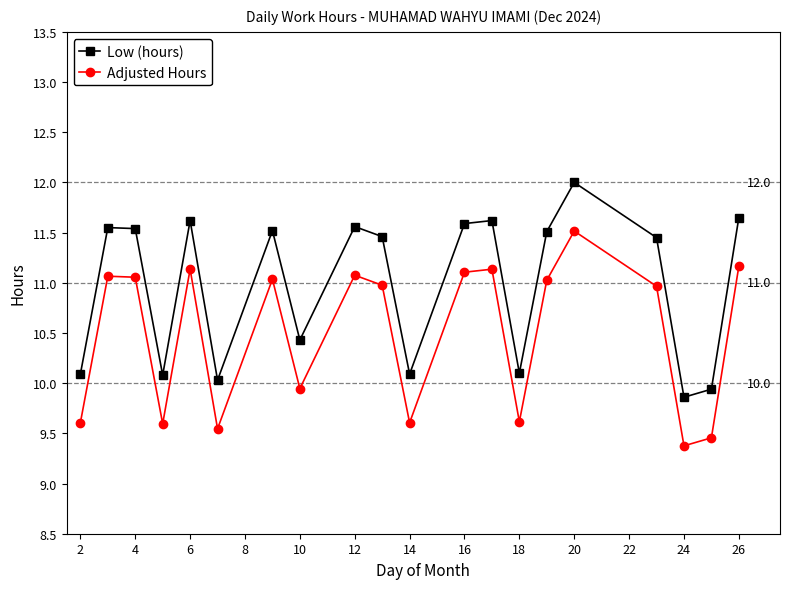

What is the difference between the maximum and second lowest values in the Low (hours) series?

2.1